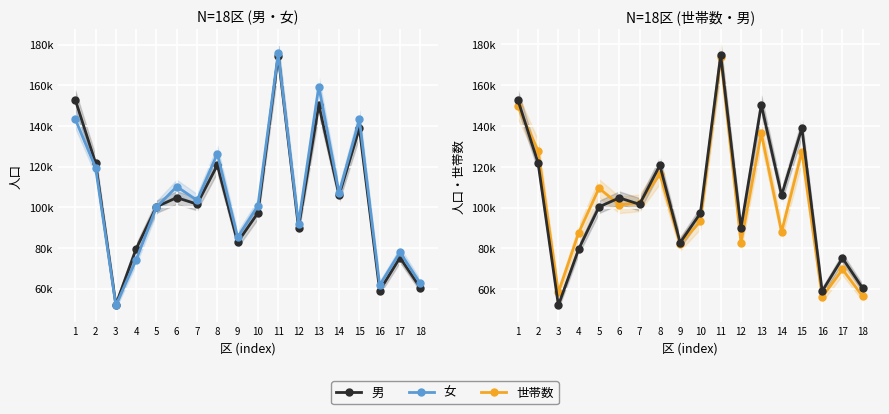

Between 3 and 11, which series saw the biggest shift?

女